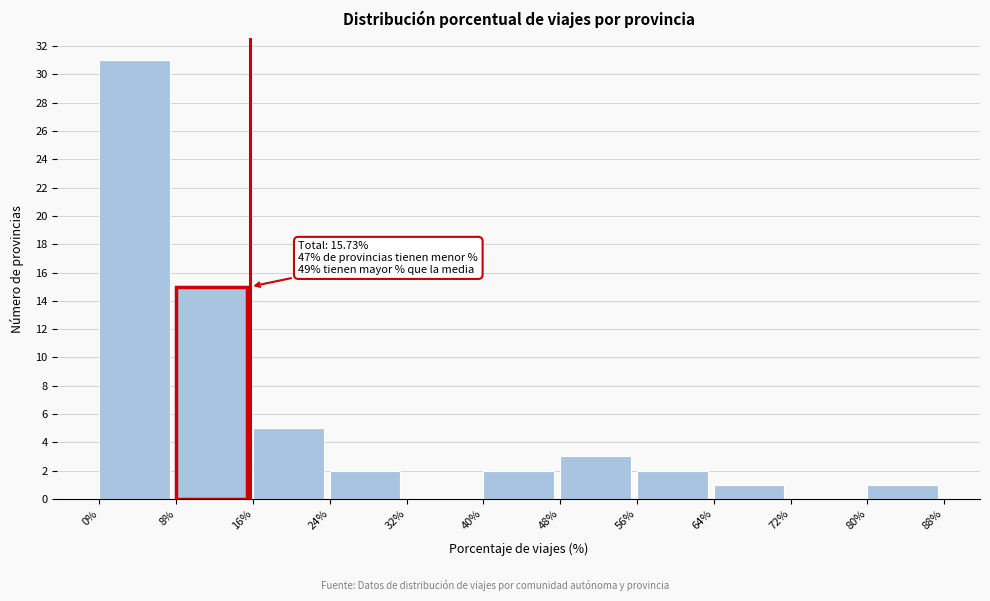

Over which range of the x-axis is the bar tallest?

0% to 8%